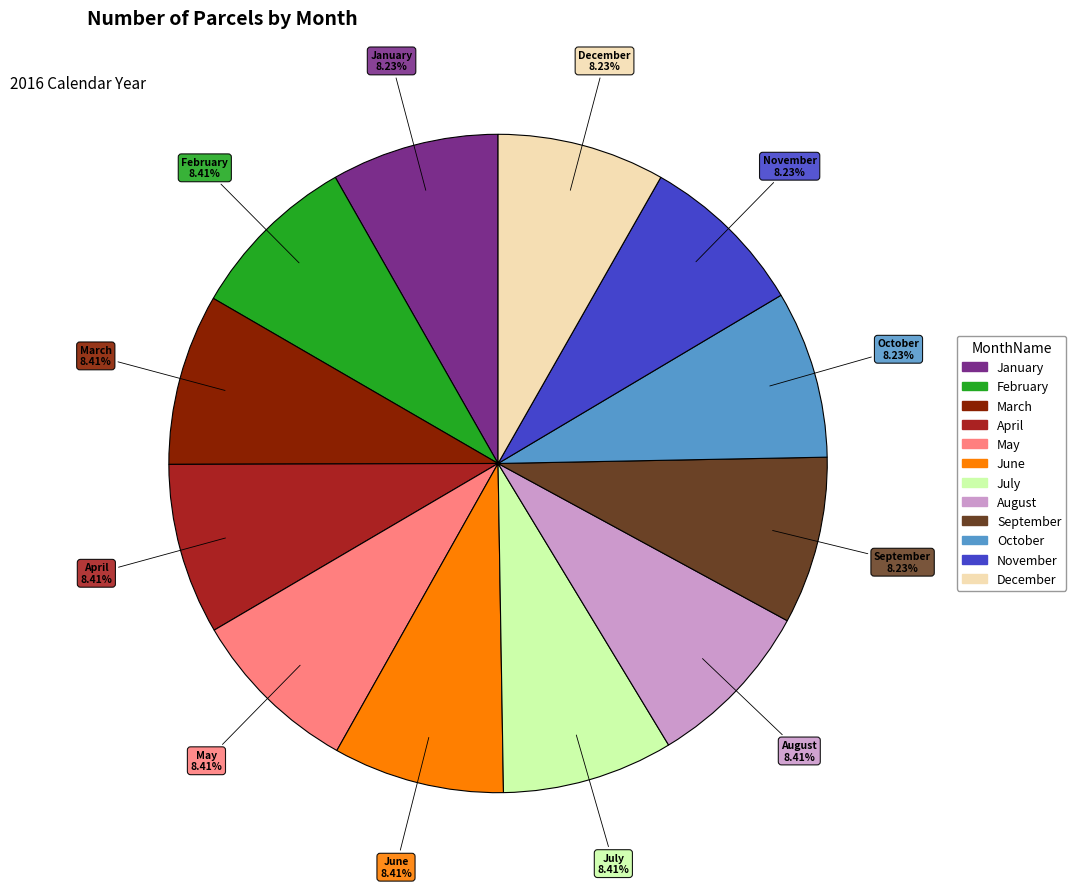

Count the number of slices in the pie.

12